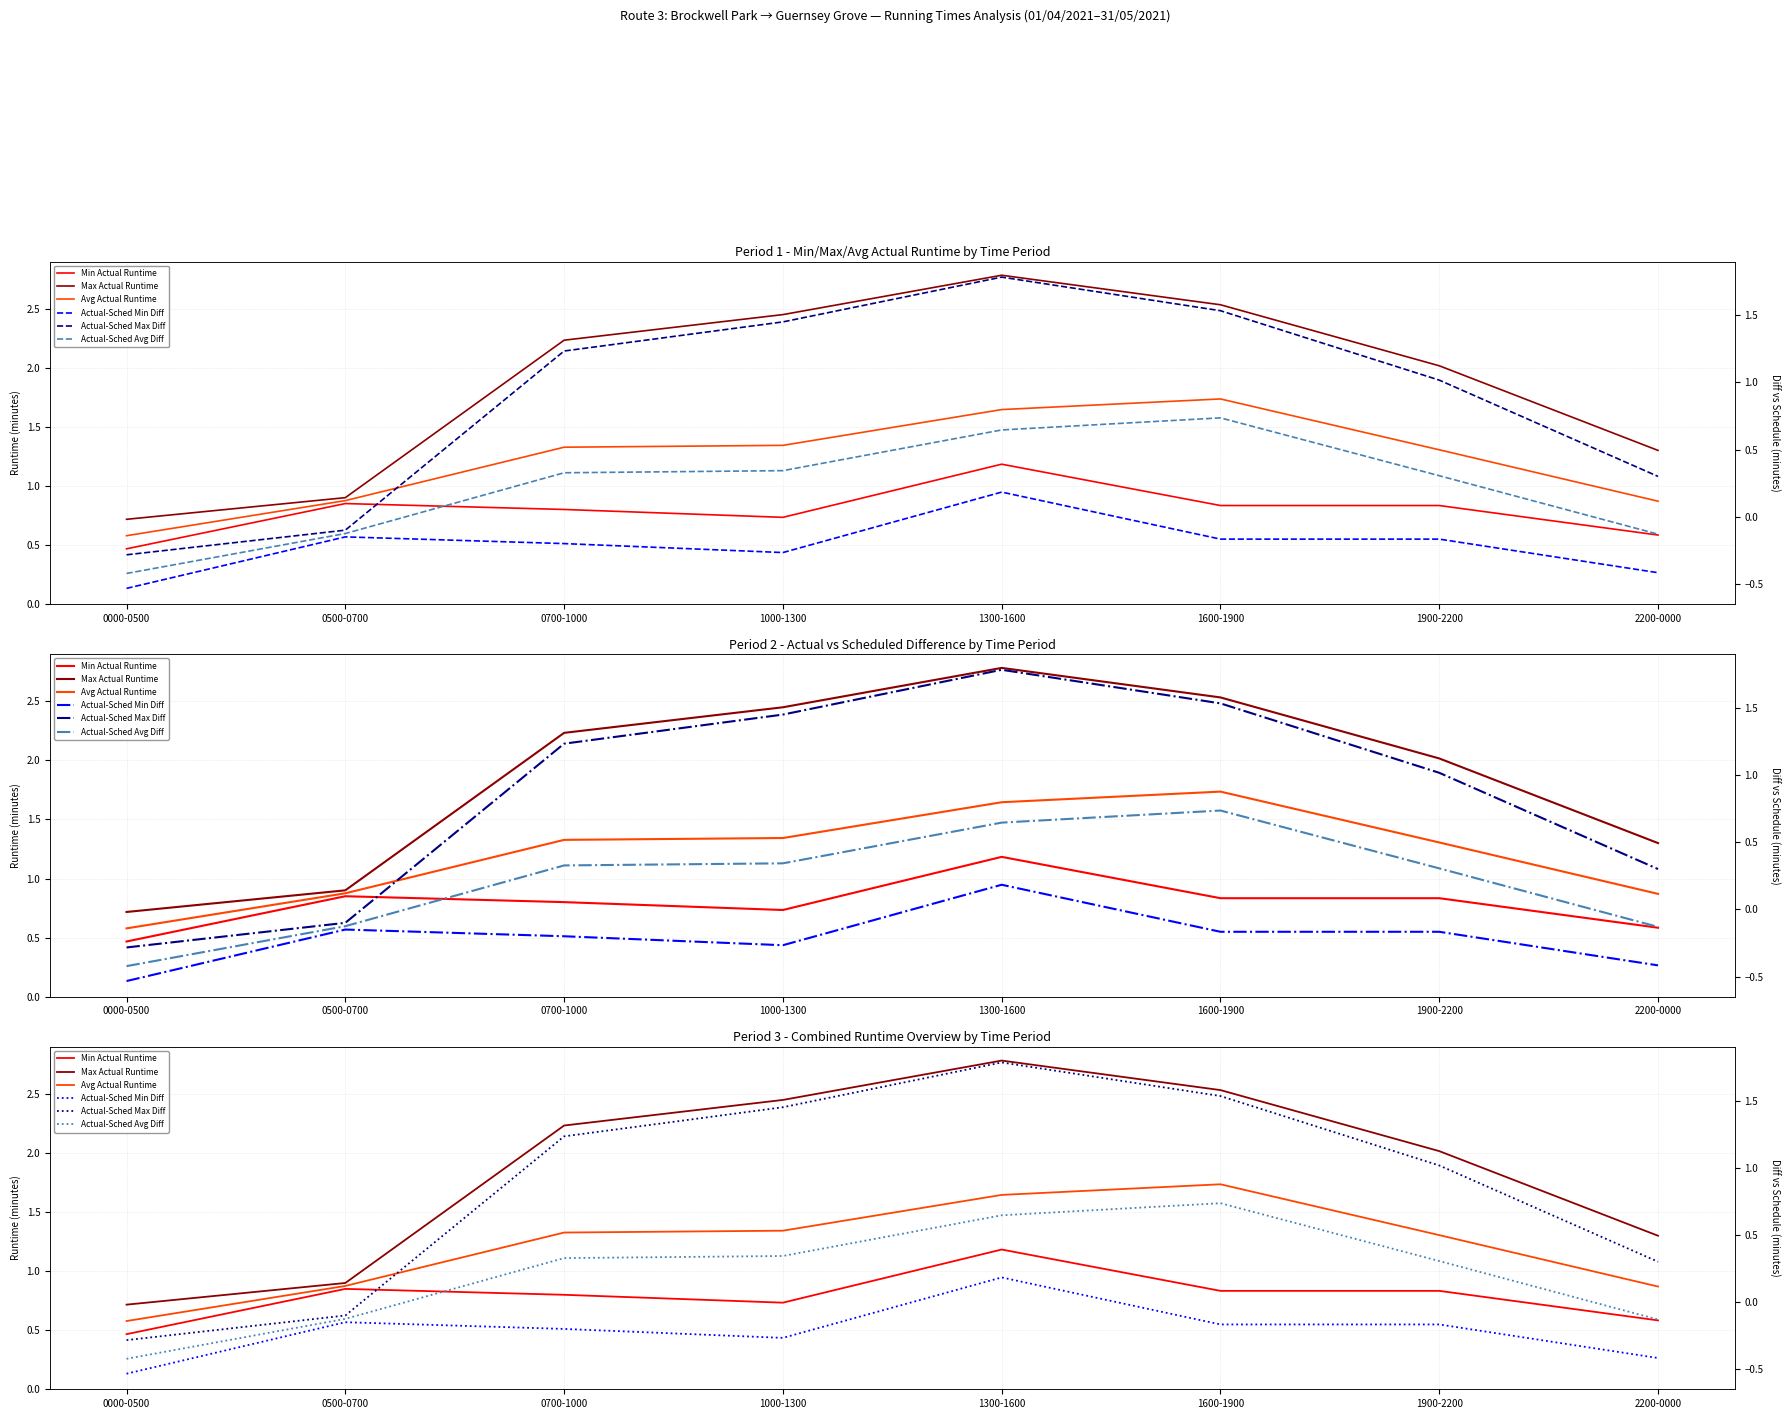

Between 0700-1000 and 1300-1600, which series saw the biggest shift?

Actual-Sched Max Diff